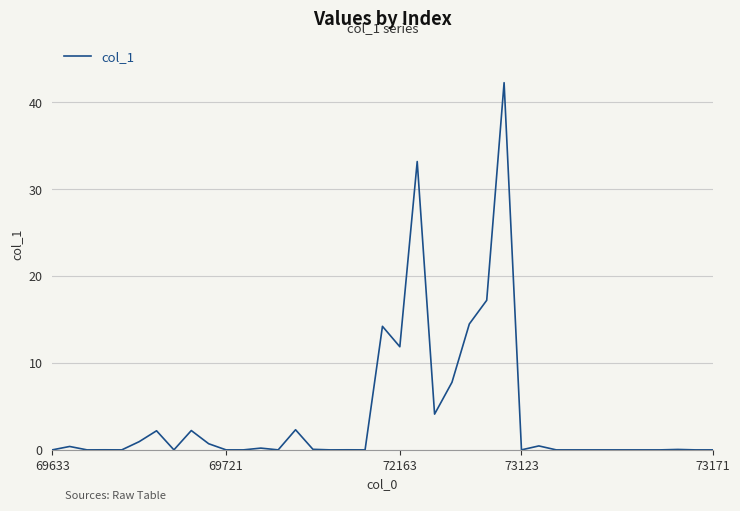

What is the maximum value shown in the chart?

42.3